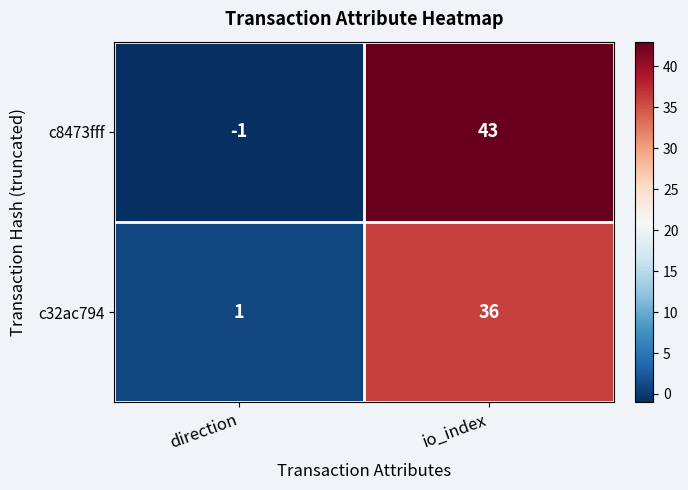

What is the sum of all c8473fff values?

42